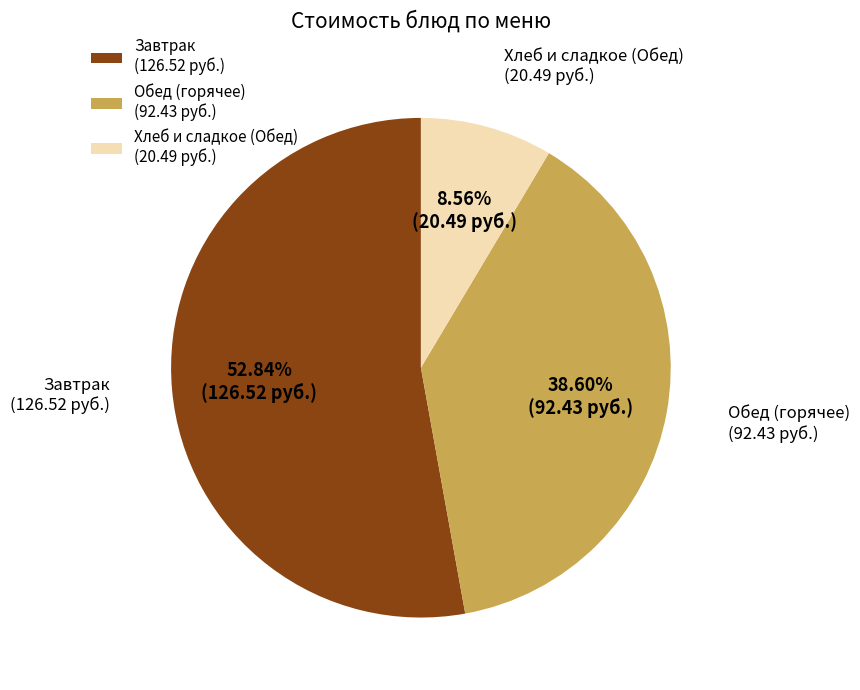

Is the sum of Завтрак and Хлеб и сладкое (Обед) greater than half?

Yes